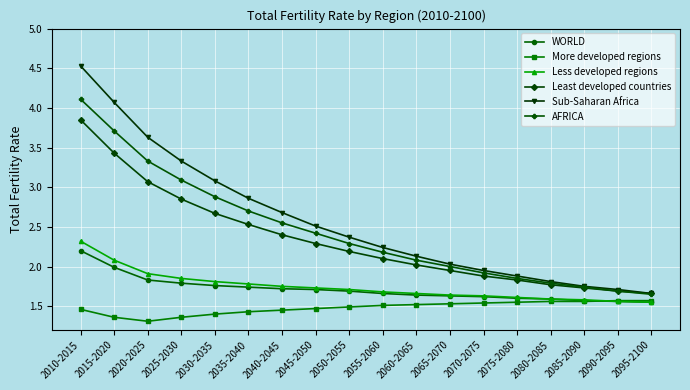

How many series are shown in this chart?

6